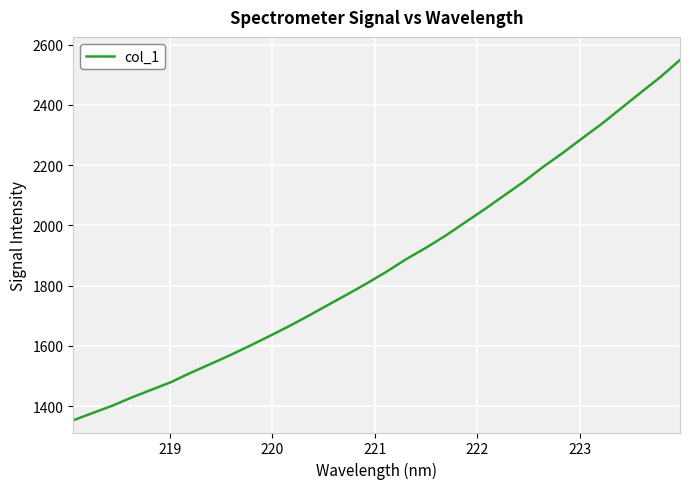

How many categories are shown in the chart?

32